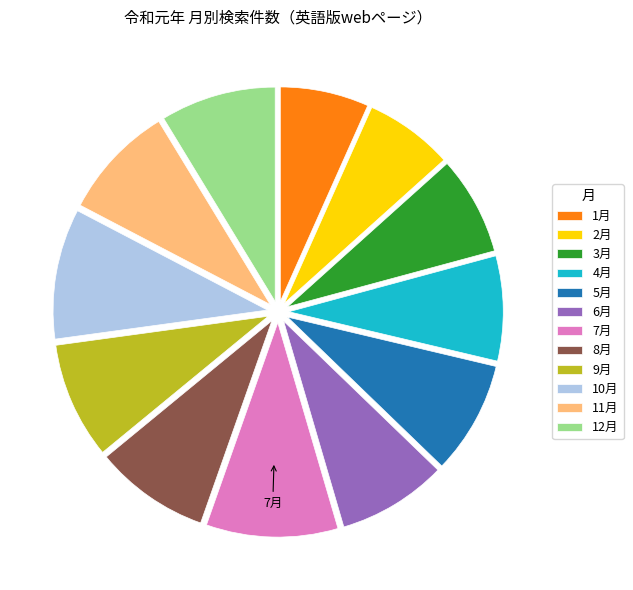

Is it true that 4月 is 8% of the pie?

True